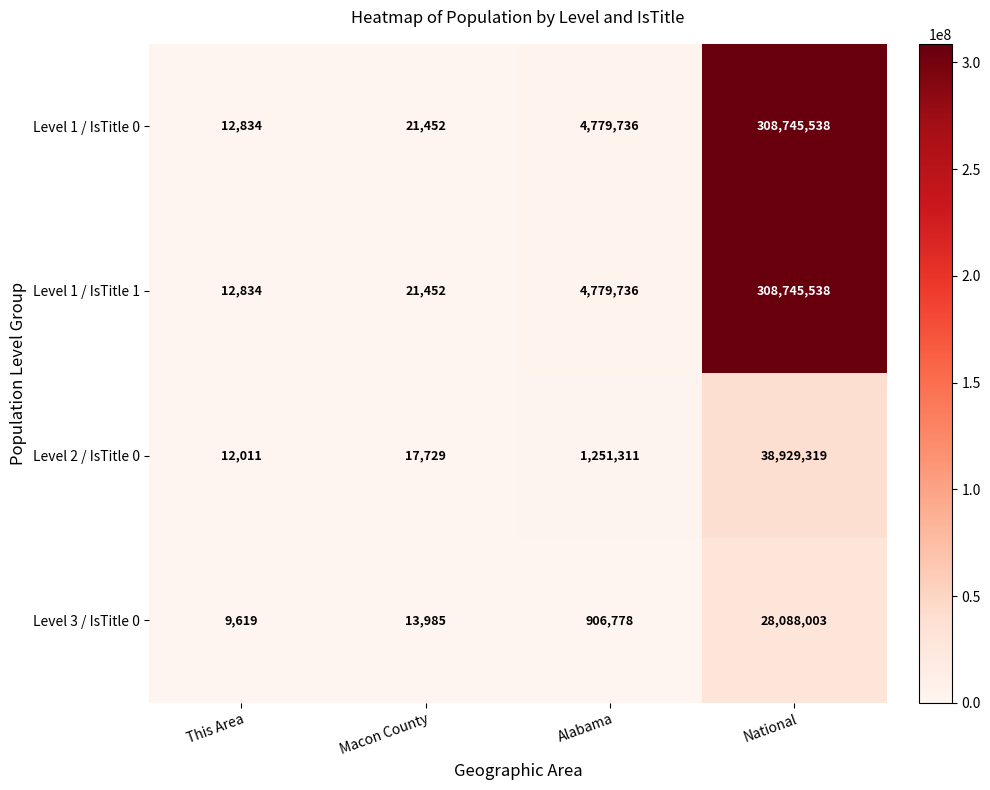

What is the total value across all series at Macon County?

74618